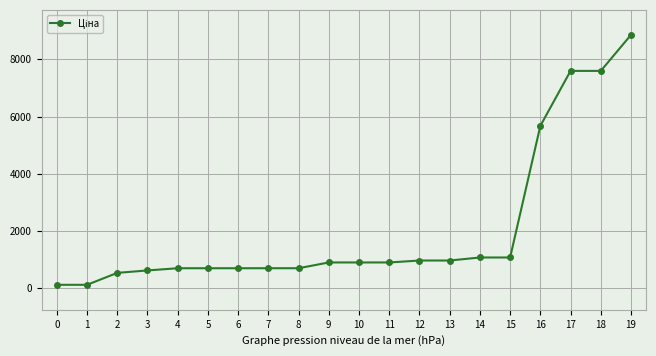

What is the value of the 9th point from the left?

694.3